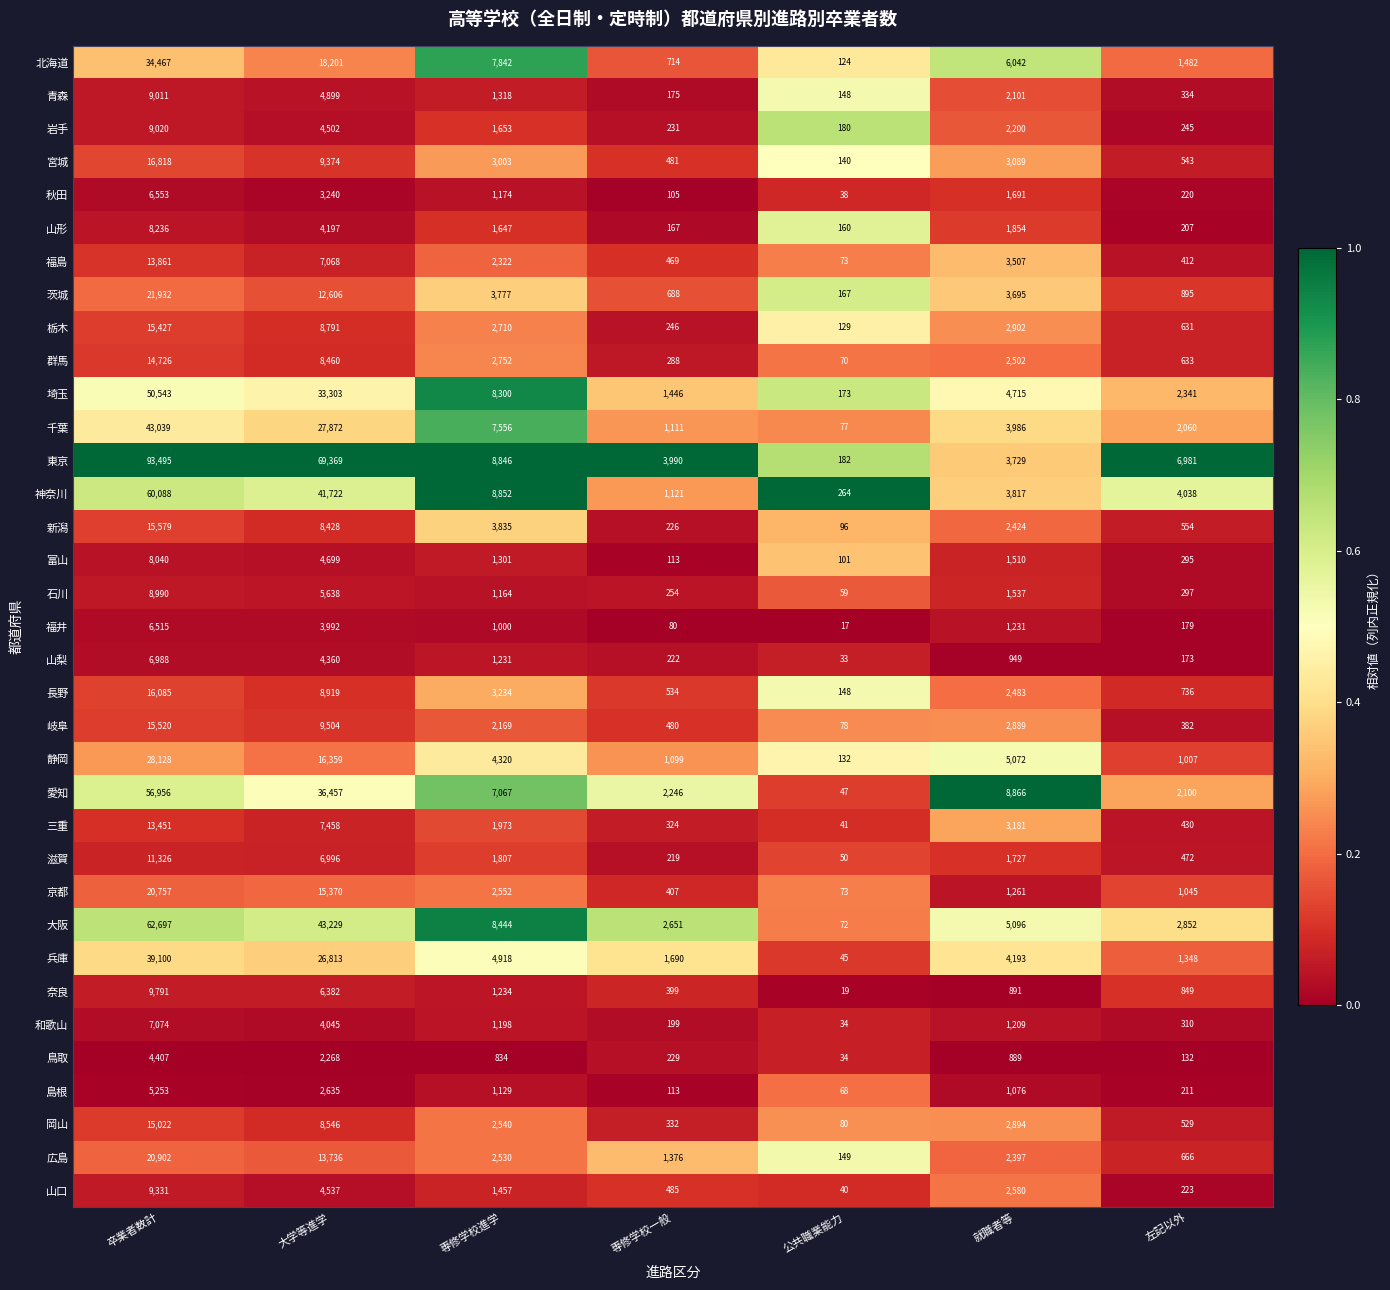

What is the lowest value of the 京都 series?

73